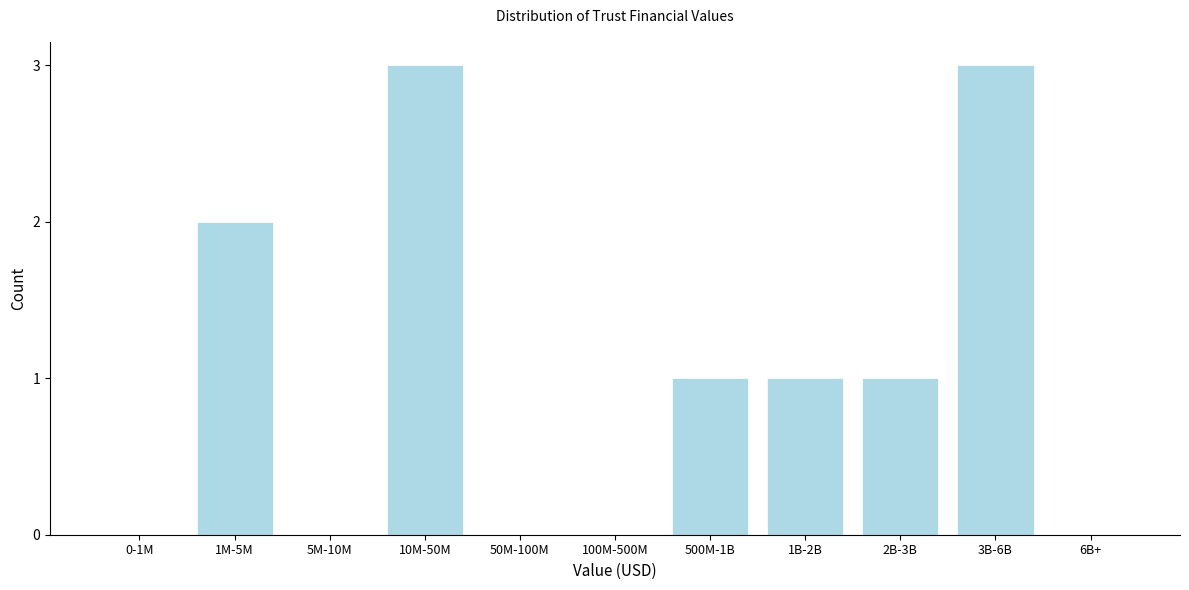

Reading left to right, list all the values displayed in this chart.

0-1M=0	1M-5M=2	5M-10M=0	10M-50M=3	50M-100M=0	100M-500M=0	500M-1B=1	1B-2B=1	2B-3B=1	3B-6B=3	6B+=0